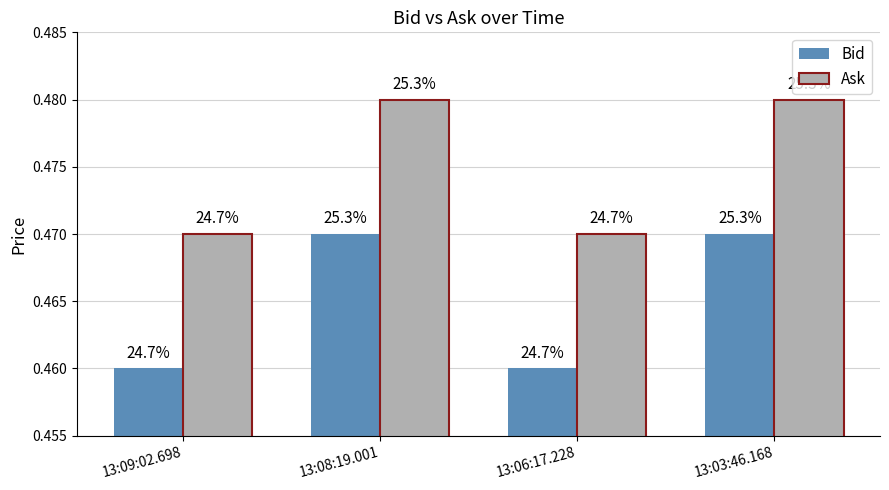

Which series has the largest total across all categories?

Ask